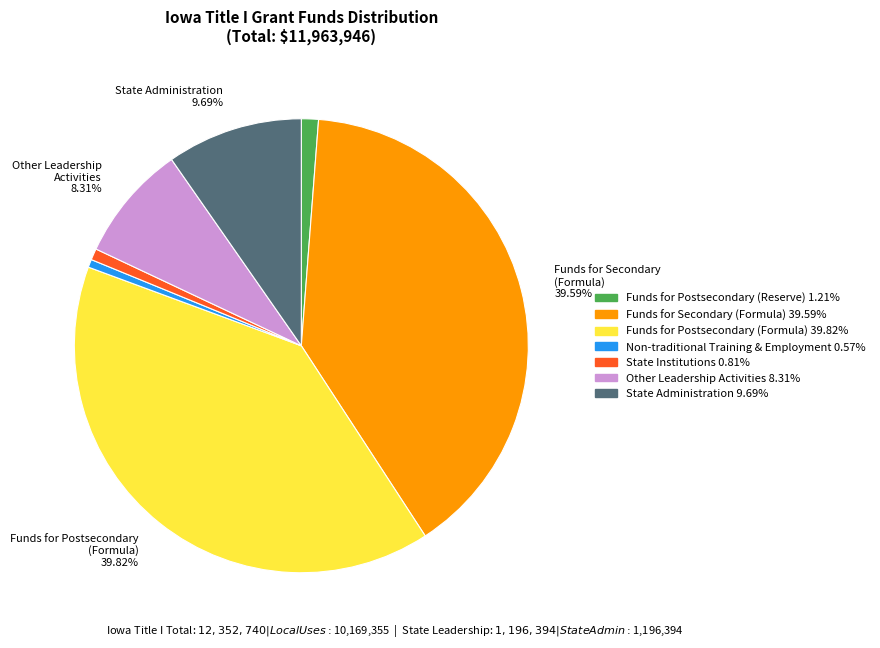

Is there any slice that represents more than half of the pie?

No